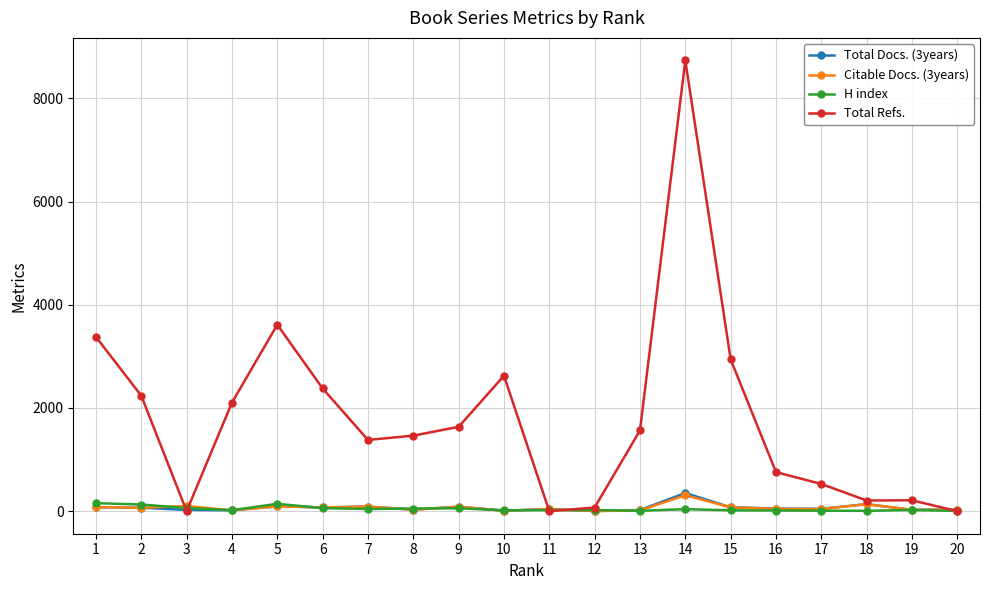

Where do Total Docs. (3years) and Total Refs. first cross each other?

2 and 3